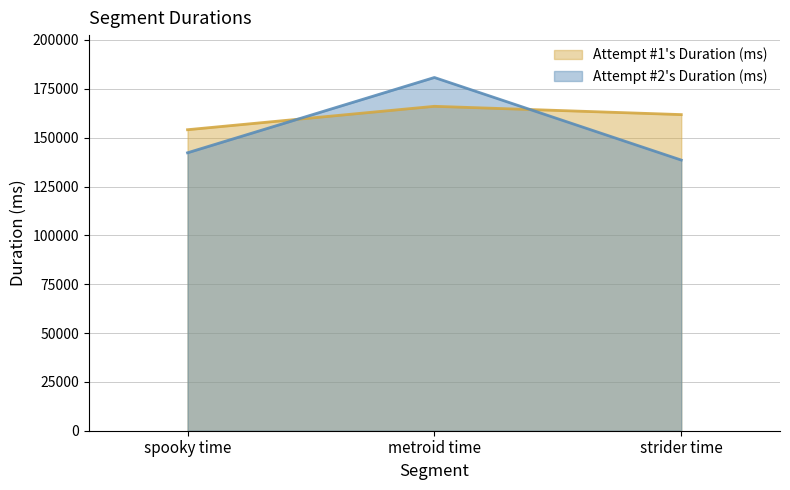

How many values in the Attempt #2's Duration (ms) series are below 142262?

1